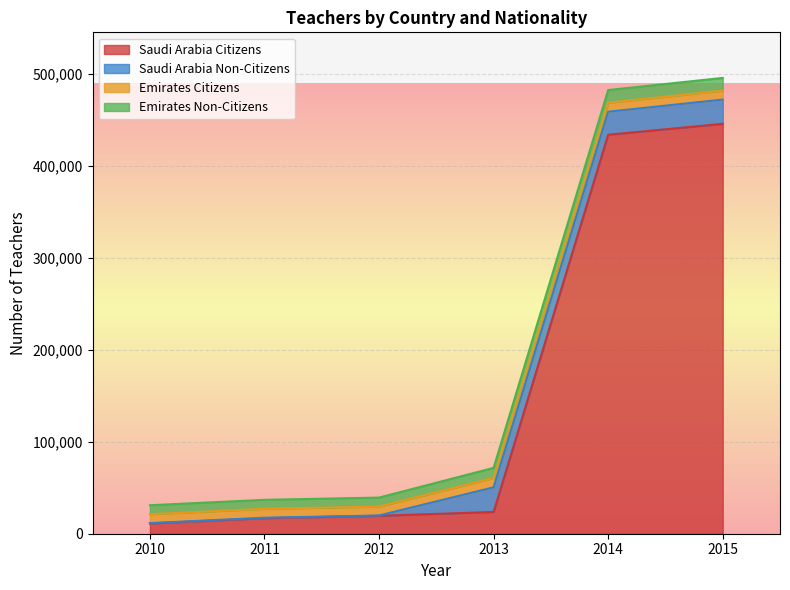

What is the minimum value shown in the chart?

11162